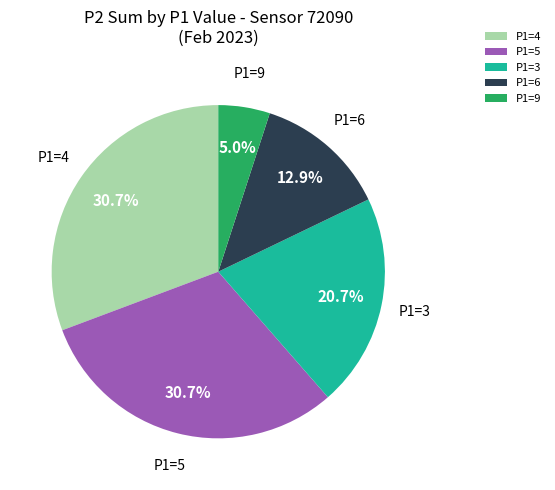

Does any single category account for the majority?

No